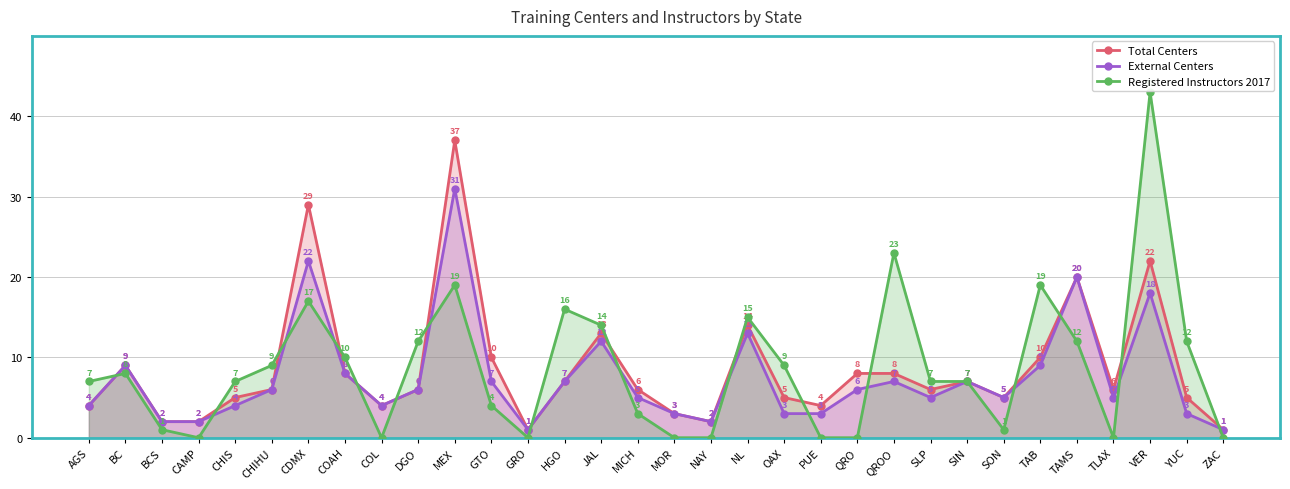

What is the total value across all series at JAL?

39